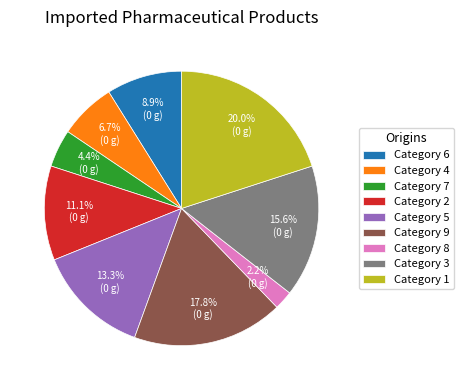

To the nearest percent, what is the average slice percentage?

11%